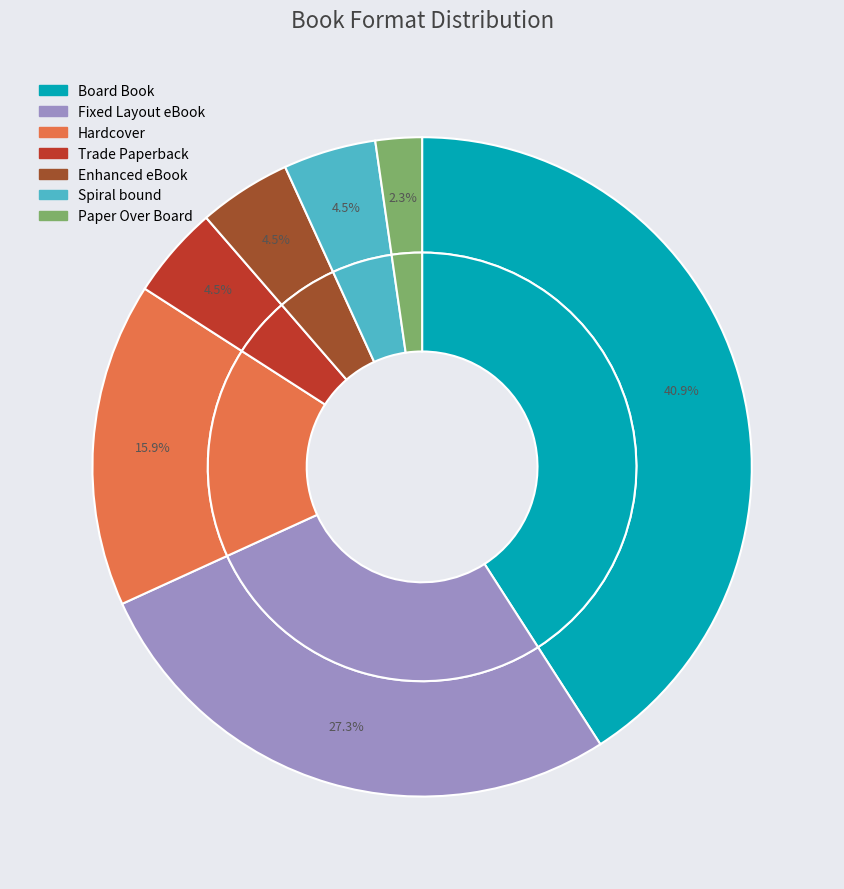

Combined, do Hardcover and Trade Paperback account for over 50%?

No